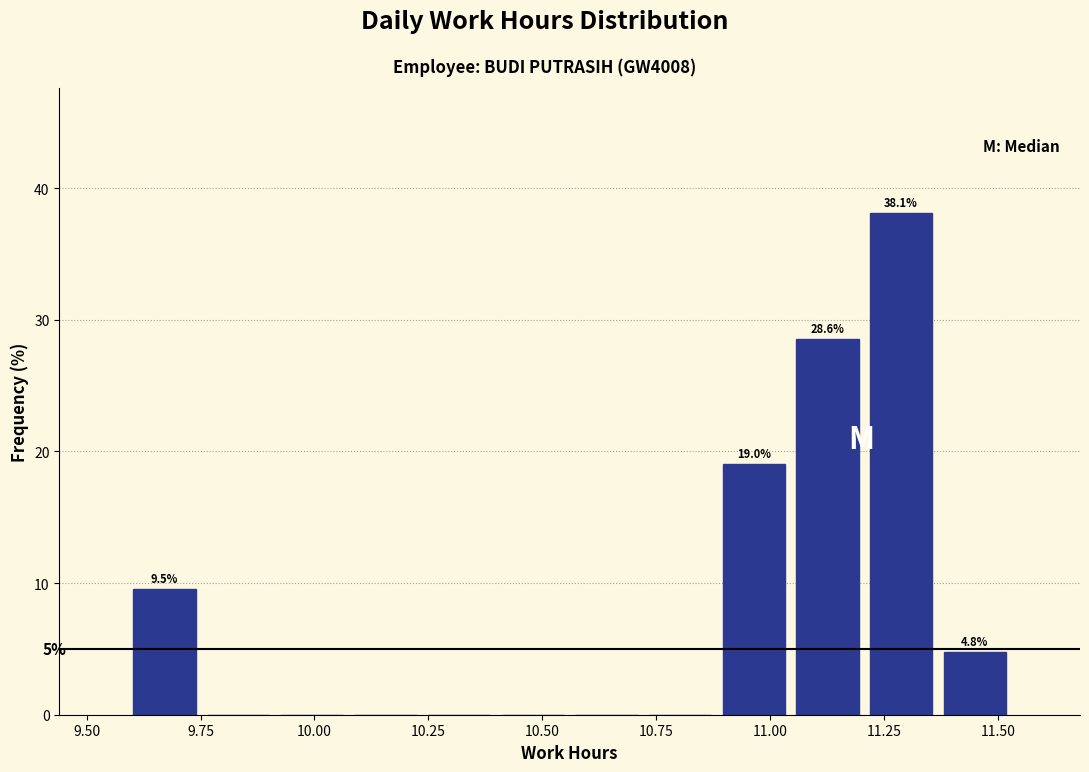

Read against the x-axis, roughly where is the centre of the tallest bar?

11.30